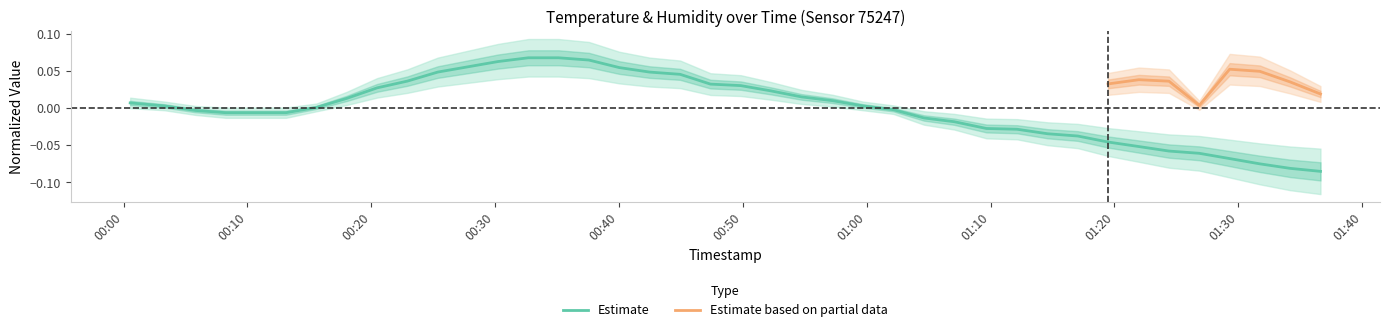

Is this an area chart (filled region under the line)?

No